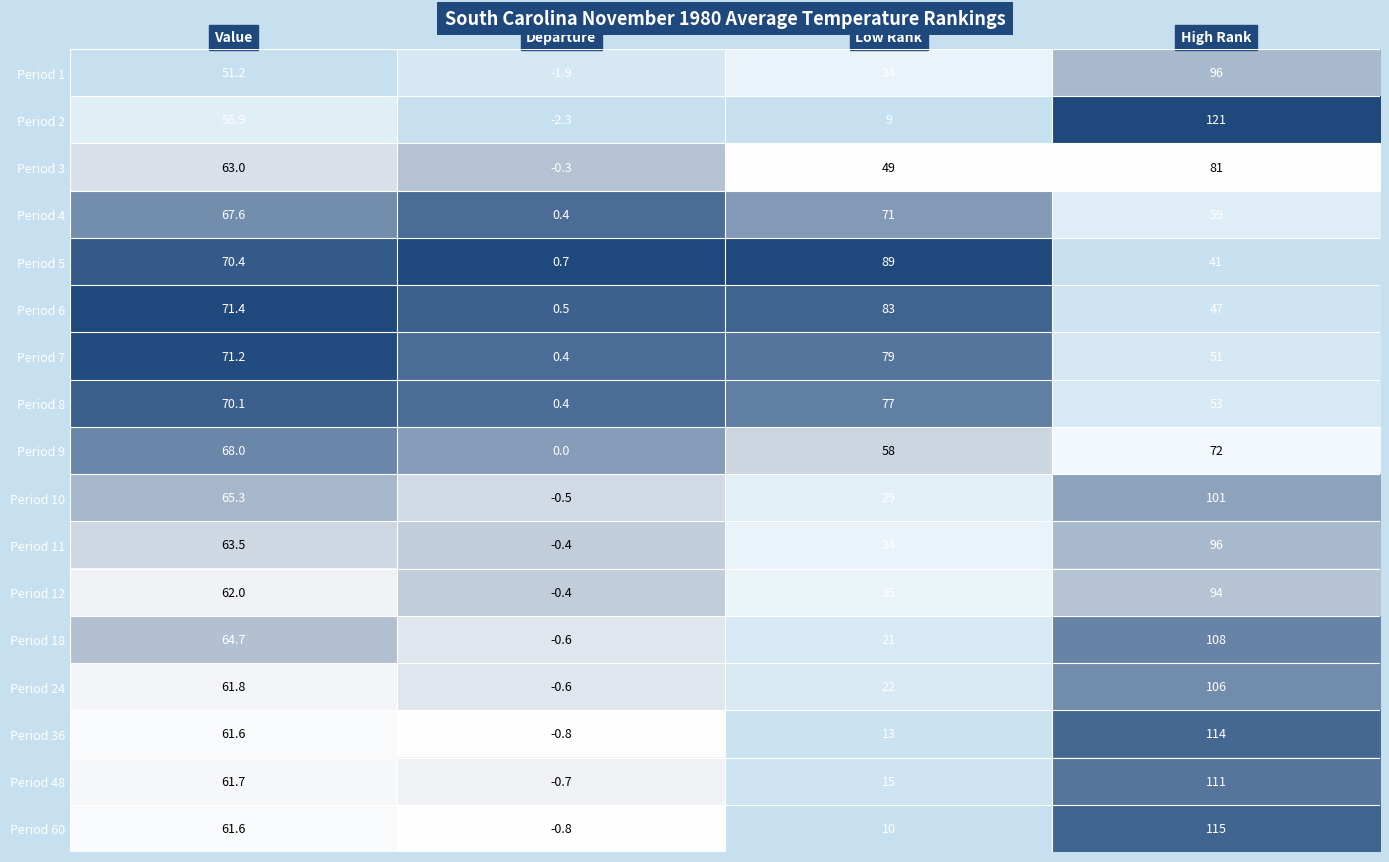

The Period 5 series shows 25.0 at High Rank. True or false?

False